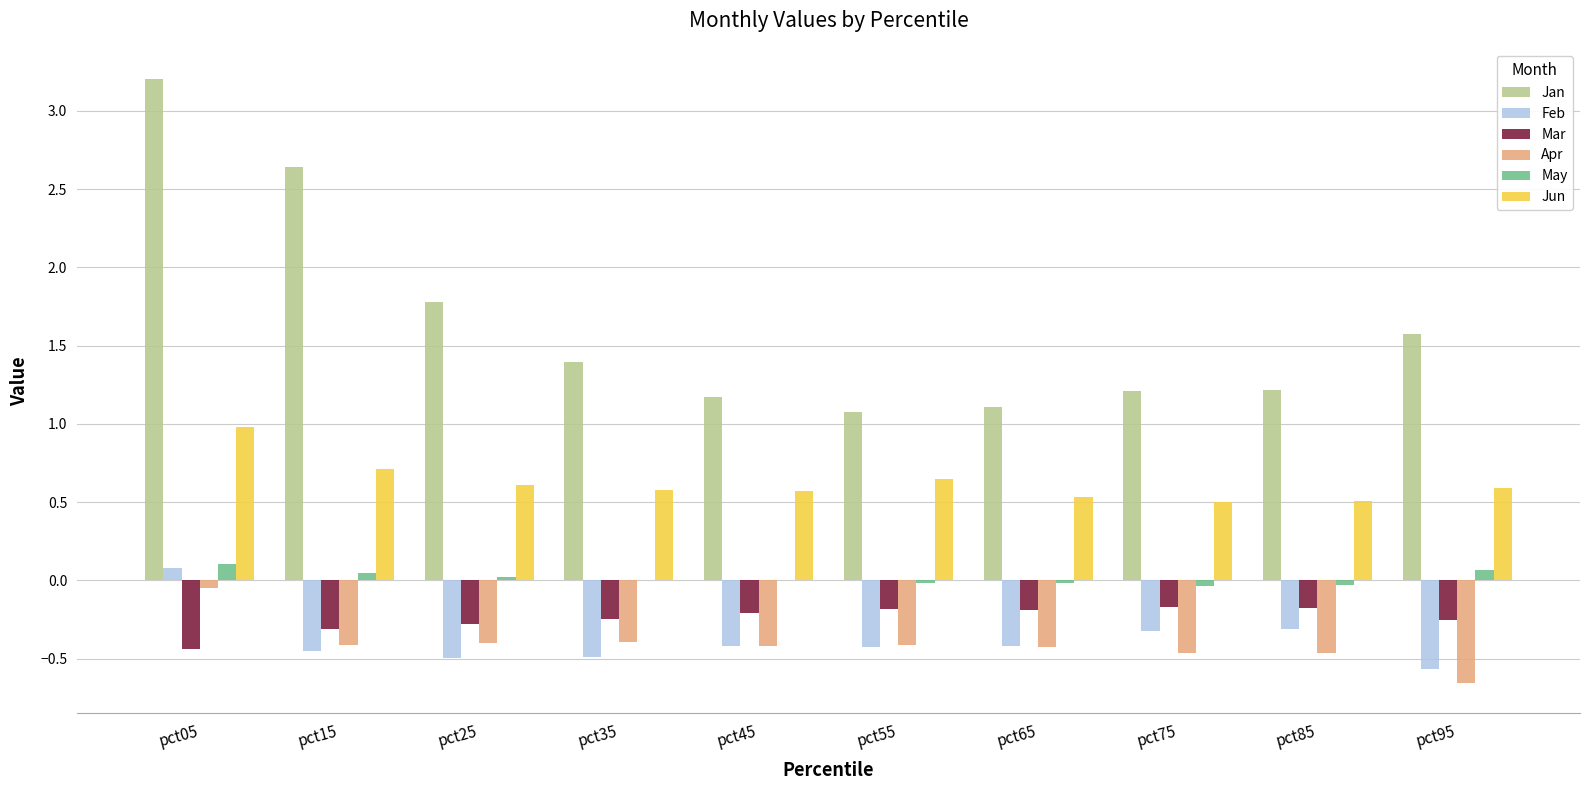

What is the maximum value for Jun?

1.0